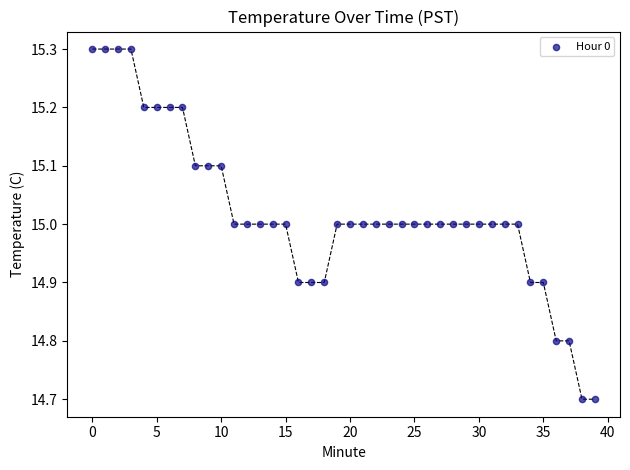

What is the range of Y values (max minus min)?

0.6